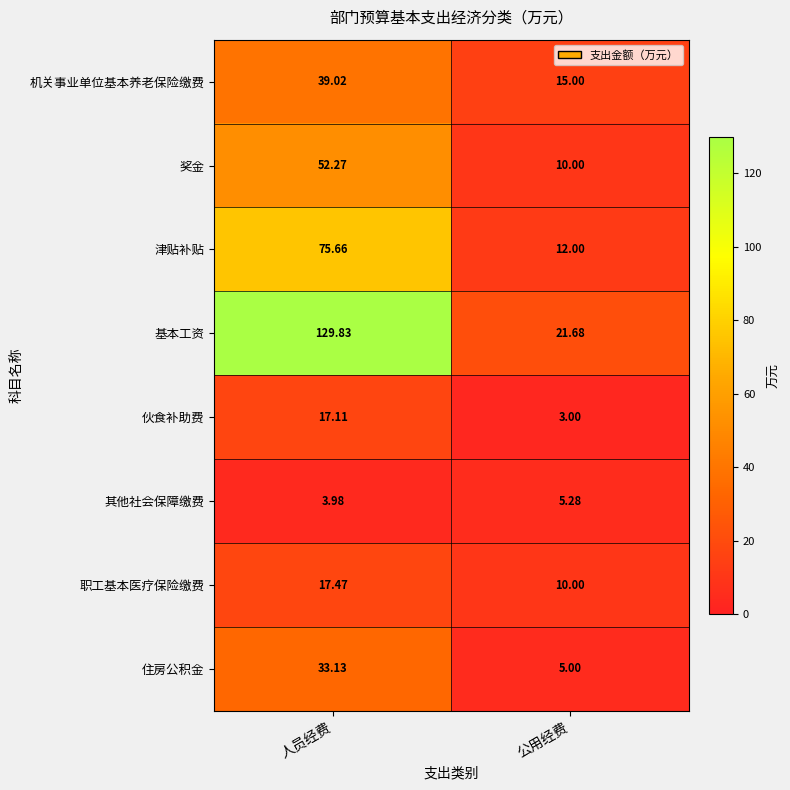

Which series has the largest total across all categories?

基本工资